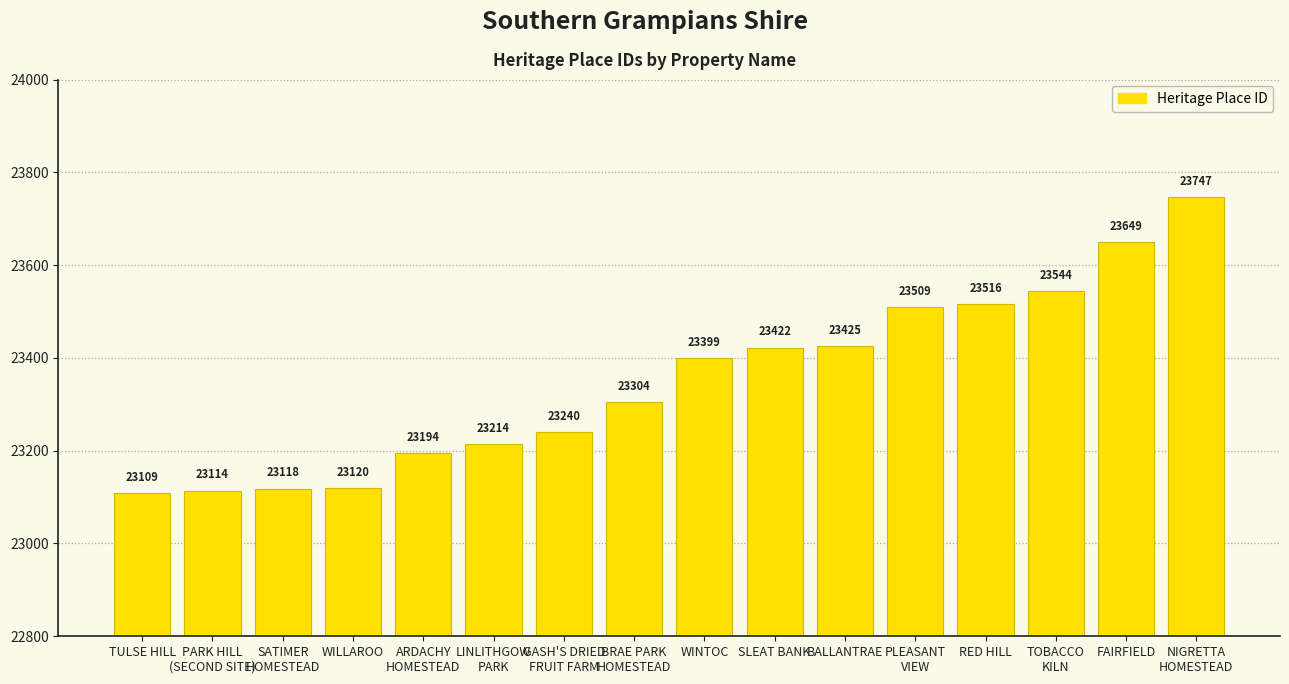

What is the minimum value shown in the chart?

23109